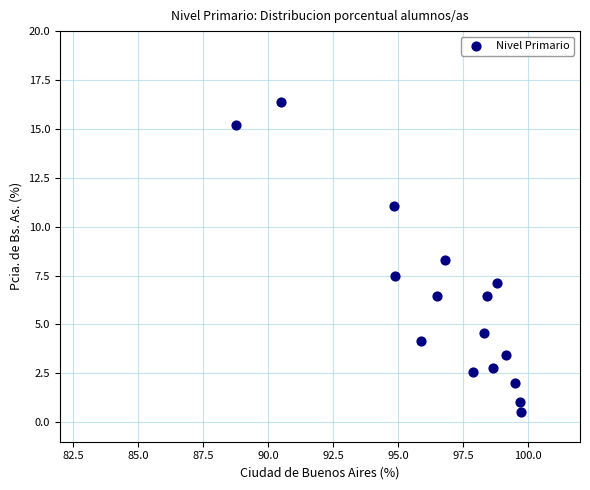

What is the range of X values (max minus min)?

11.0